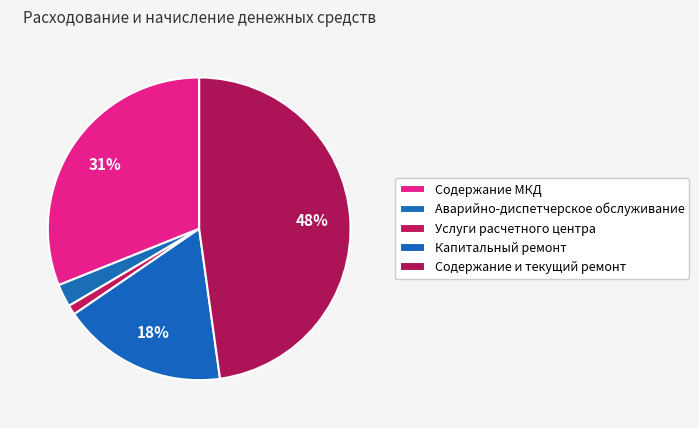

Combined, do Капитальный ремонт and Содержание и текущий ремонт account for over 50%?

Yes